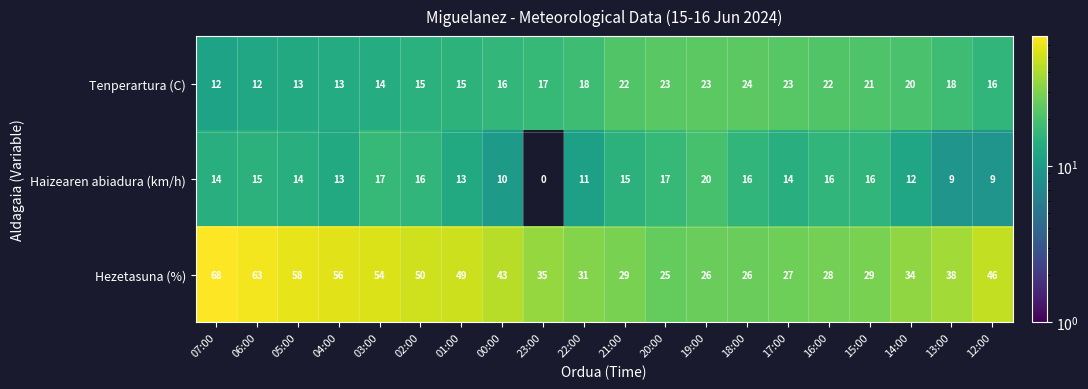

True or false: Tenperartura (C) has a value of 17 at 23:00.

True